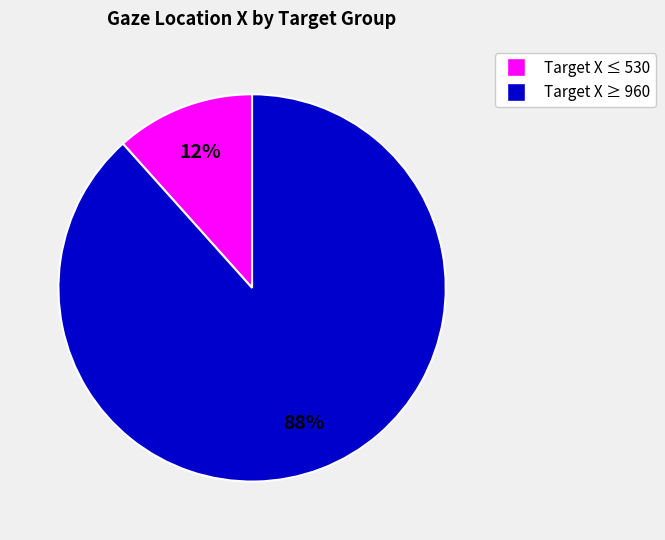

Is there a majority slice in this chart?

Yes